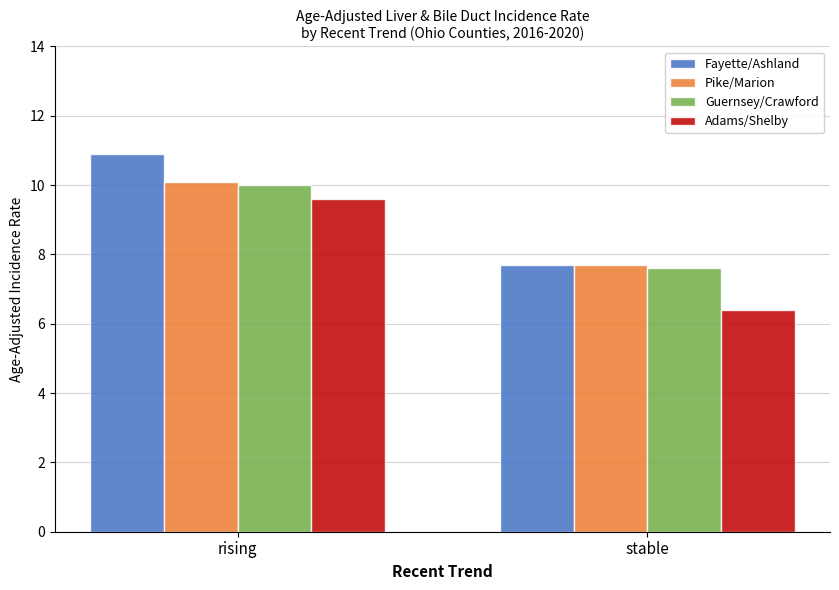

What are all the series names shown in the legend?

Fayette/Ashland, Pike/Marion, Guernsey/Crawford, Adams/Shelby